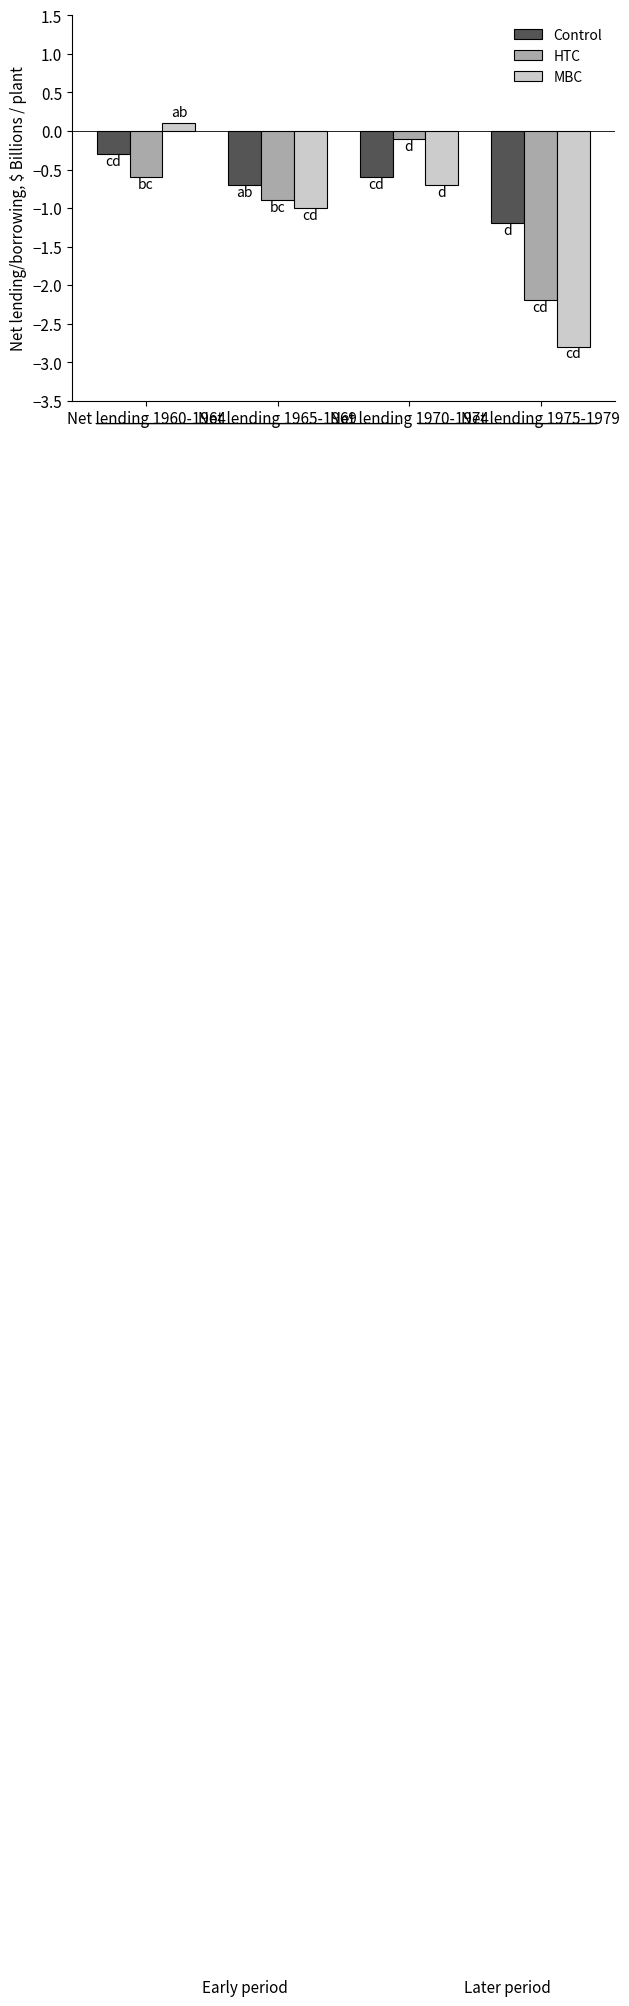

At Net lending 1975-1979, list the series in order from largest to smallest.

Control, HTC, MBC